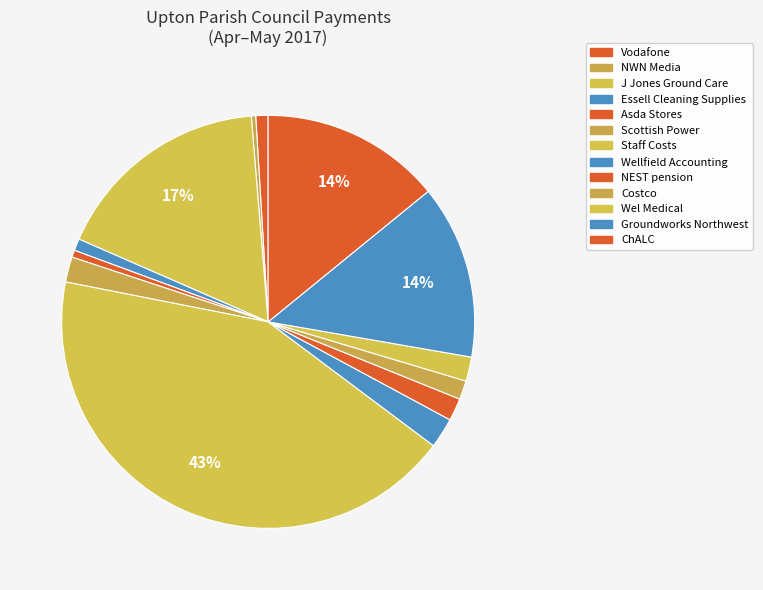

Which slice is the largest?

Staff Costs